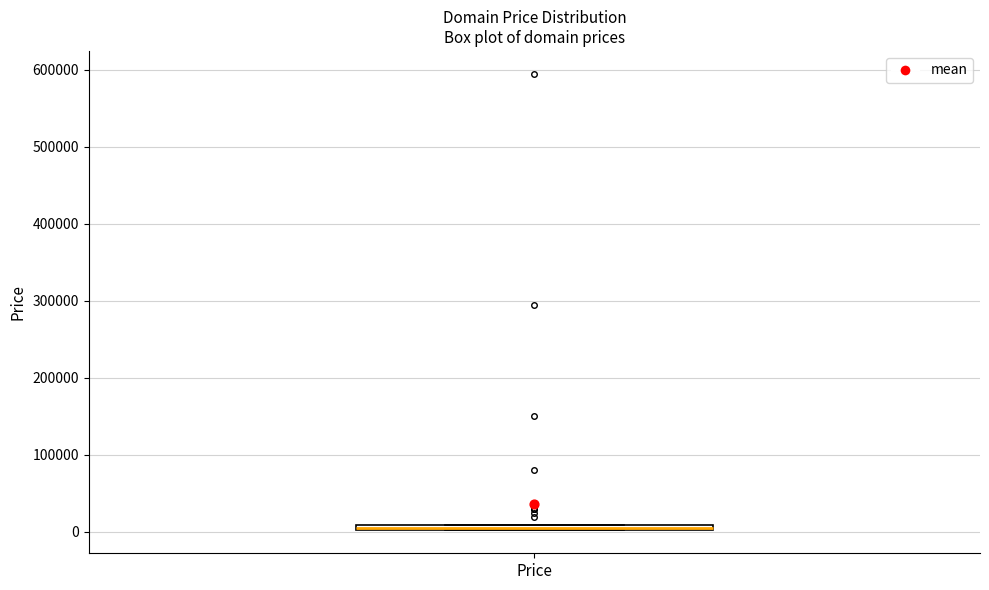

Where is the upper edge of the box for Price on the y-axis? The values are not printed on the chart, so give them approximately, as read against the axis.

10000